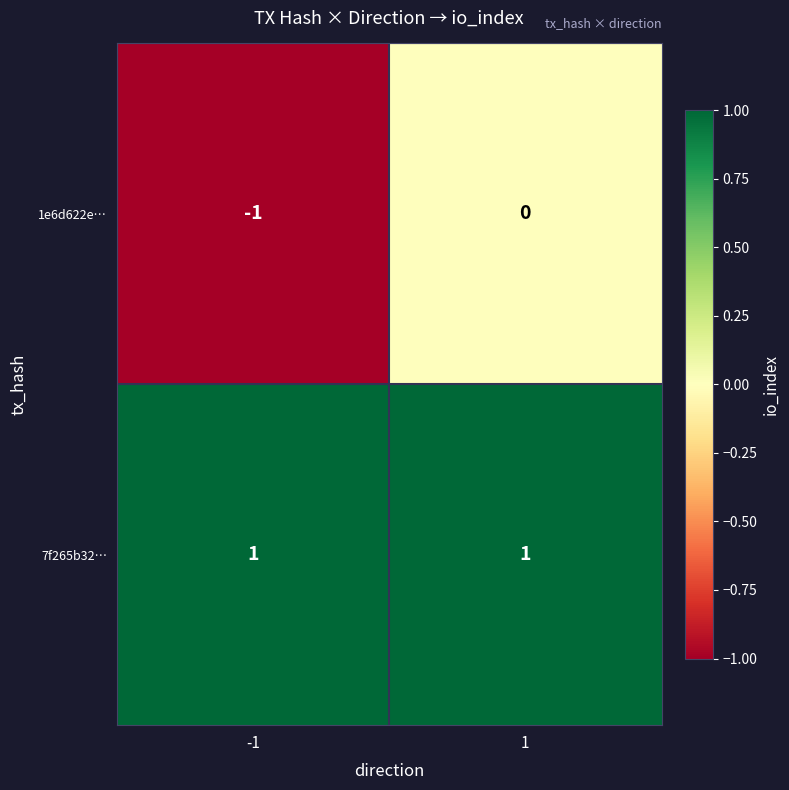

Between -1 and 1, which series saw the biggest shift?

1e6d622e…